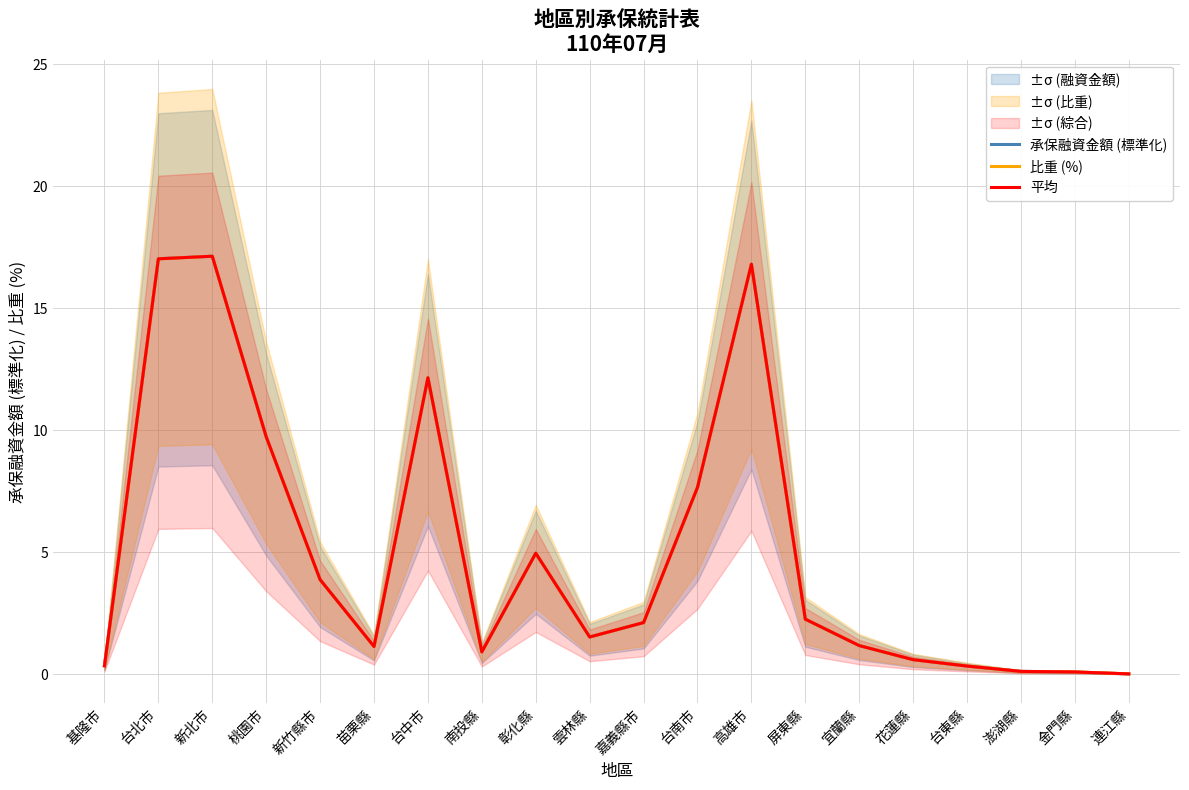

Reading right to left, extract all data points from this chart.

承保融資金額 (標準化): 0.0	0.1	0.1	0.3	0.6	1.2	2.3	16.8	7.7	2.1	1.5	5.0	0.9	12.2	1.1	3.9	9.7	17.1	17.0	0.3
比重 (%): 0.0	0.1	0.1	0.3	0.6	1.2	2.3	16.8	7.7	2.1	1.5	5.0	0.9	12.2	1.1	3.9	9.7	17.1	17.0	0.3
平均: 0.0	0.1	0.1	0.3	0.6	1.2	2.3	16.8	7.7	2.1	1.5	5.0	0.9	12.2	1.1	3.9	9.7	17.1	17.0	0.3